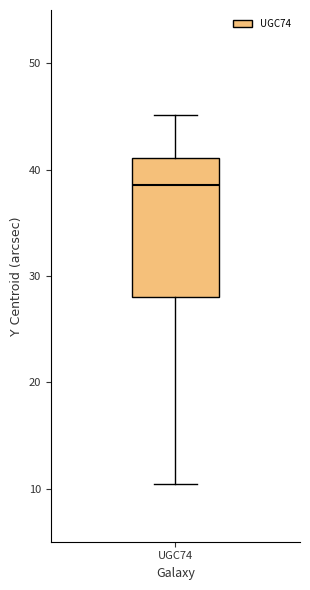

Where is the lower edge of the box for UGC74 on the y-axis? The values are not printed on the chart, so give them approximately, as read against the axis.

28